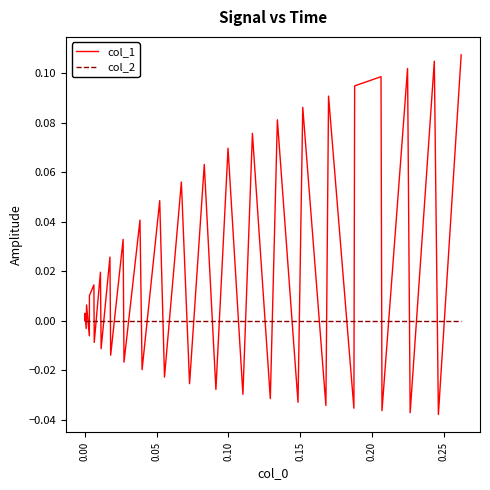

List the series in order of their overall mean, highest first.

col_1, col_2